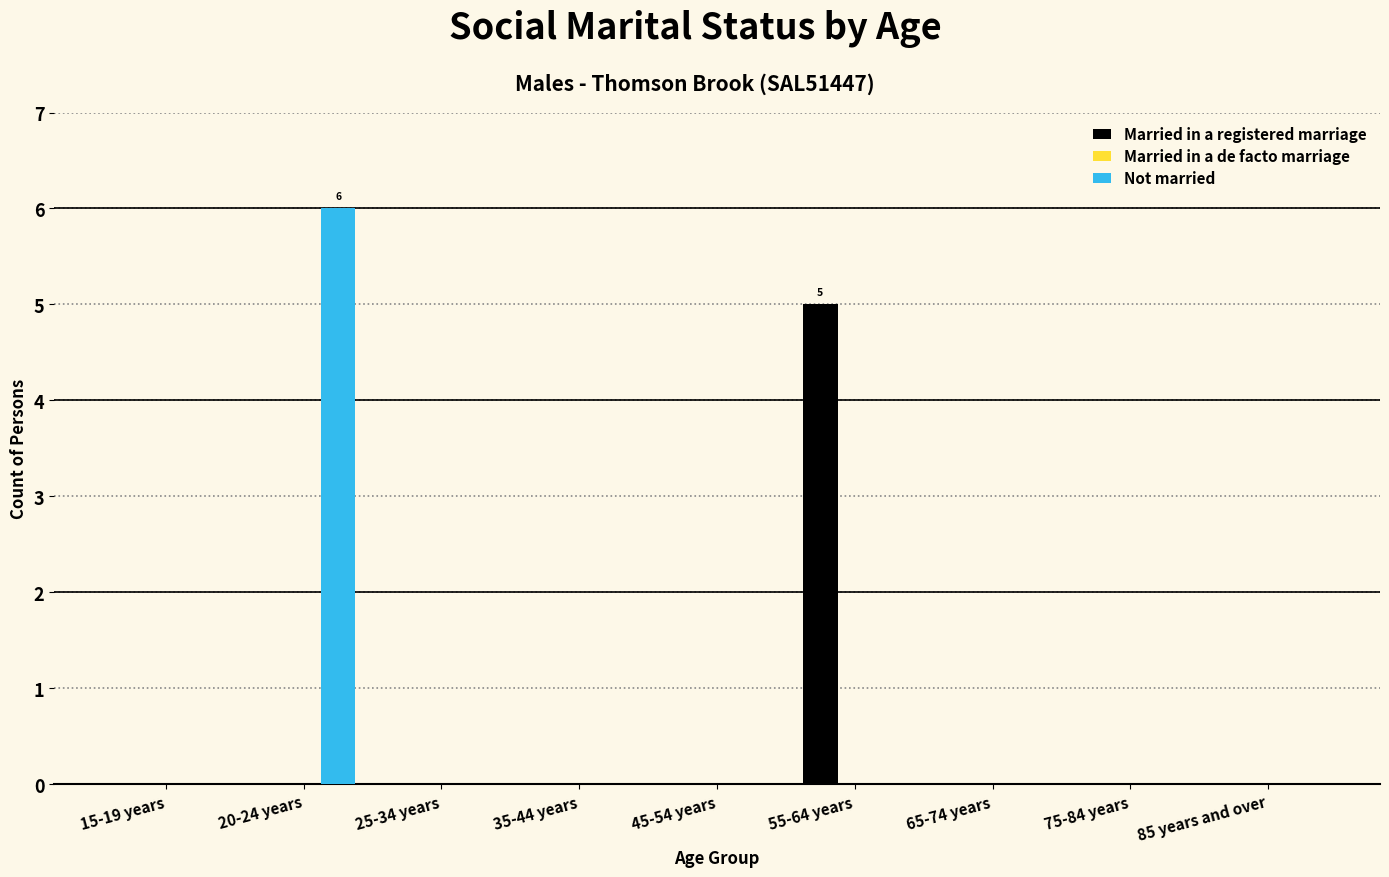

Which label corresponds to the largest value in the chart?

20-24 years